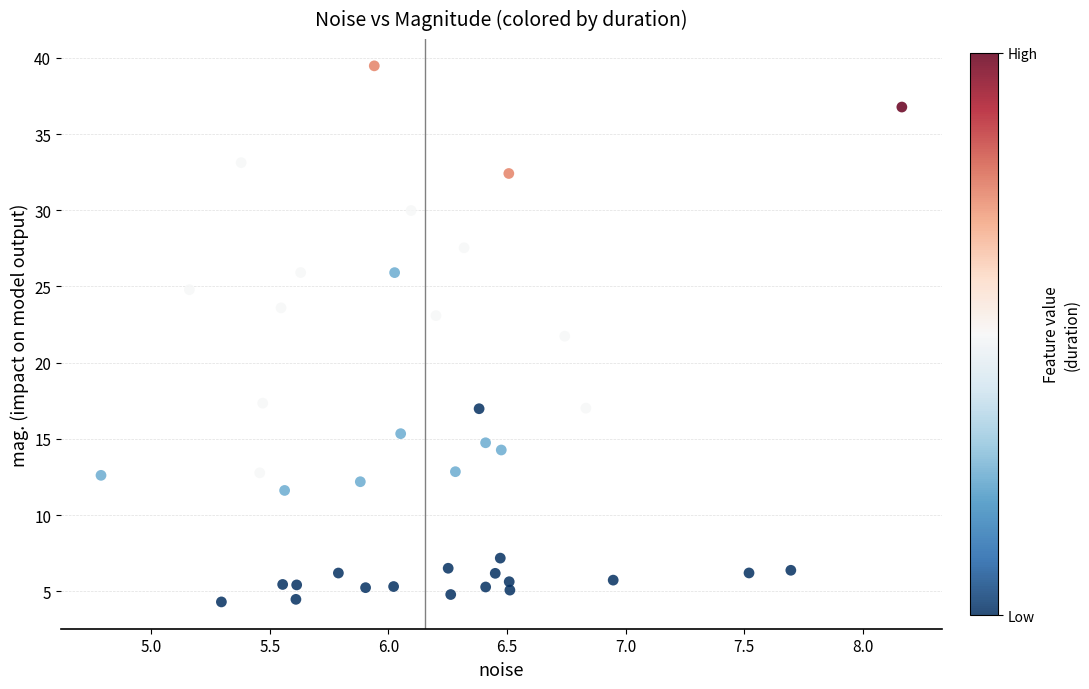

What Y value in the scatter plot is closest to 21?

21.7